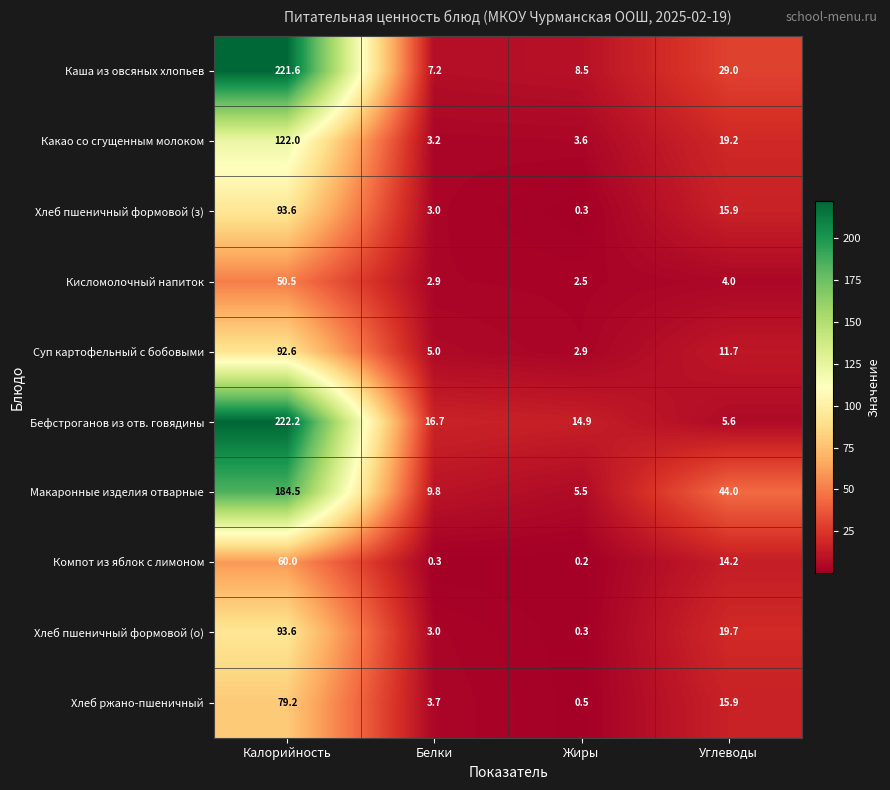

At which category does the chart reach its peak across all series?

Калорийность